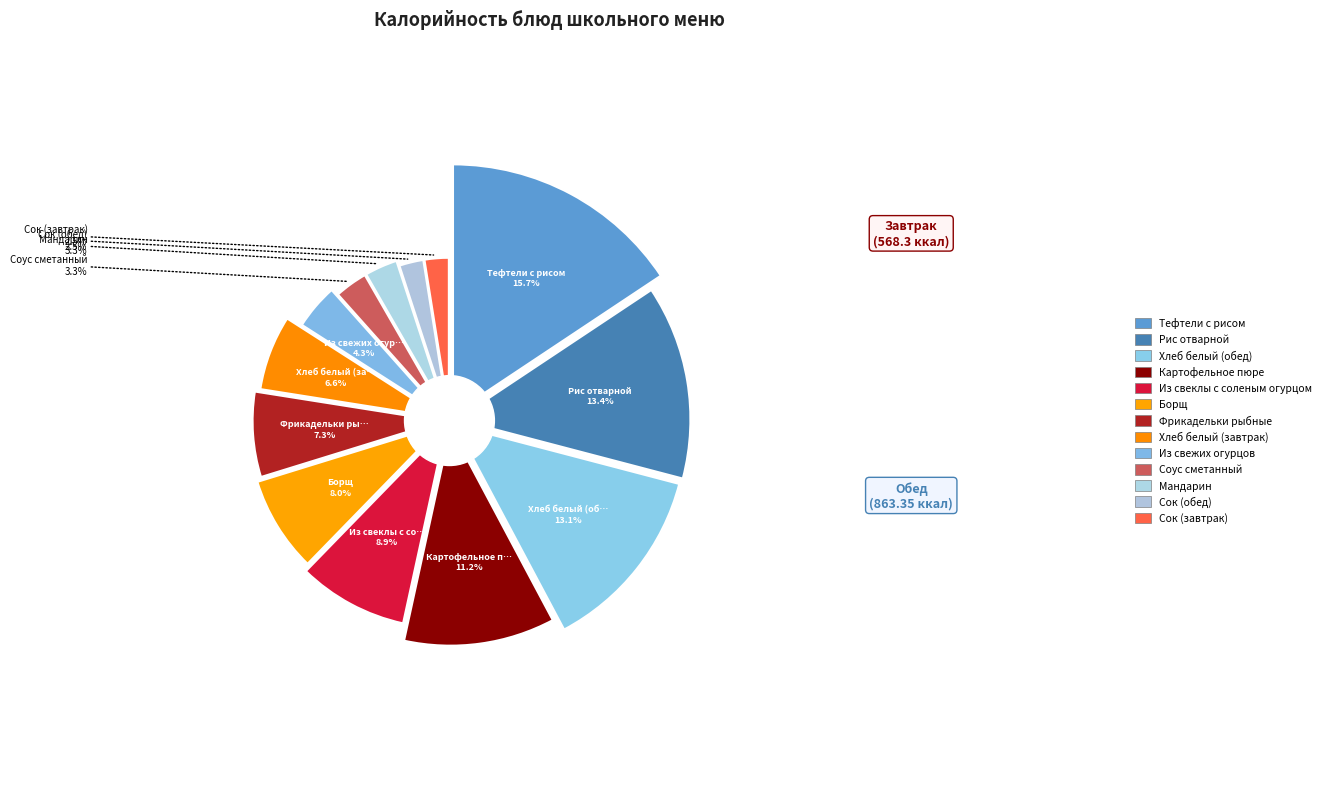

Approximately how many times larger is the value at Хлеб белый (обед) compared to Сок (обед)?

5.2